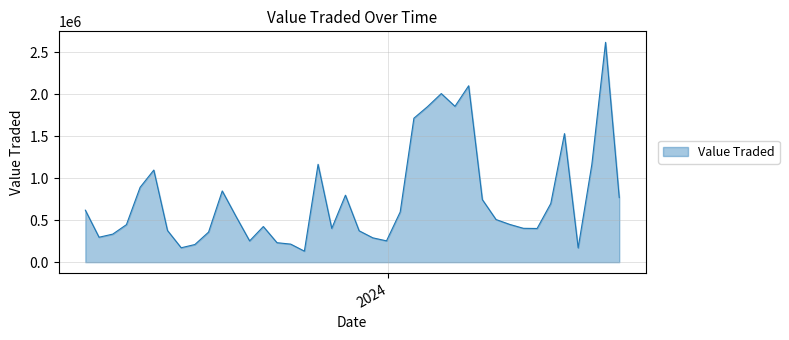

What is the difference between the maximum and minimum values?

2485633